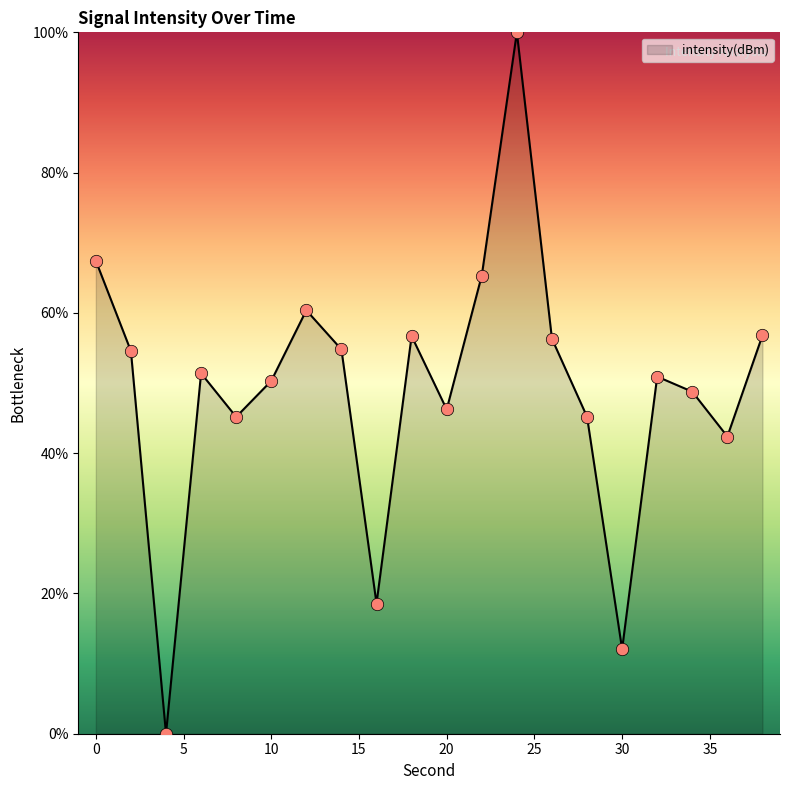

What is the maximum value shown in the chart?

100.0